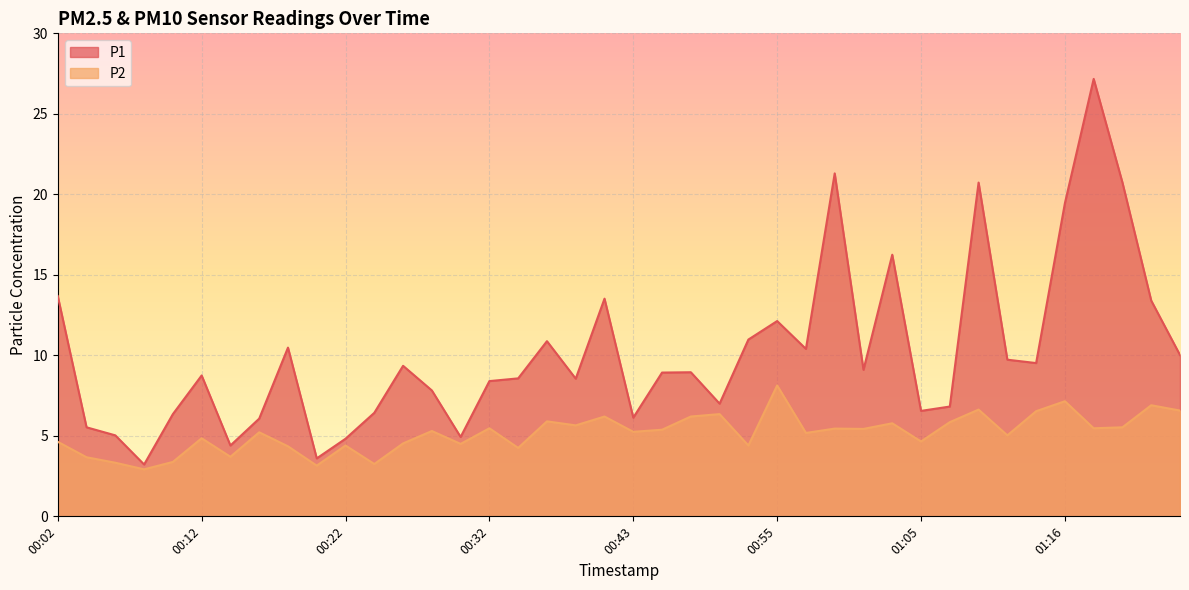

Is the value of P2 at 00:49 greater than the value of P1 at 00:28?

No